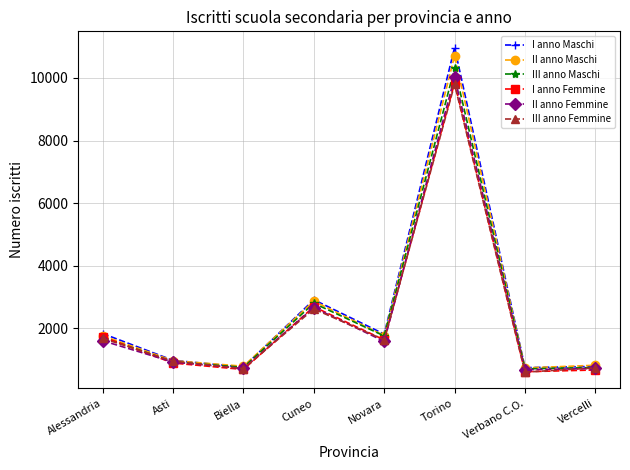

True or false: III anno Maschi has more than 1 interior local peaks.

True